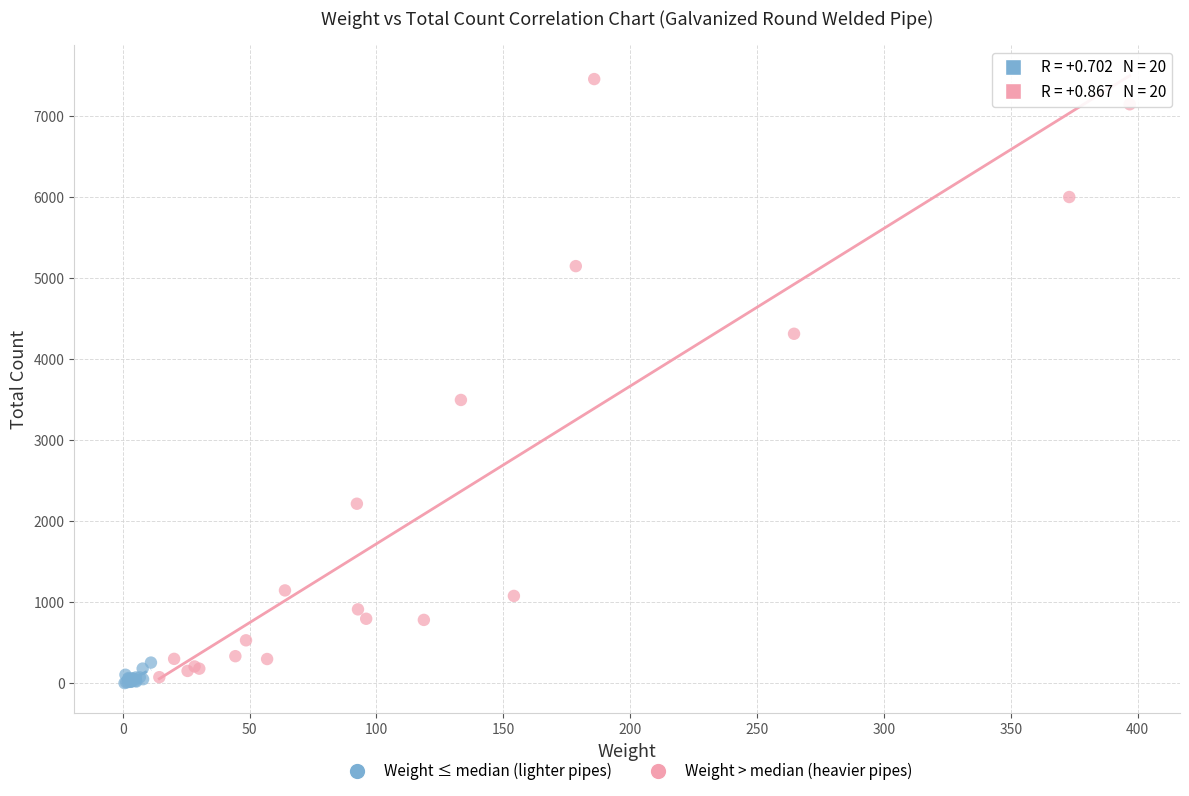

Which series has the largest Y range (max minus min)?

Weight > median (heavier pipes)